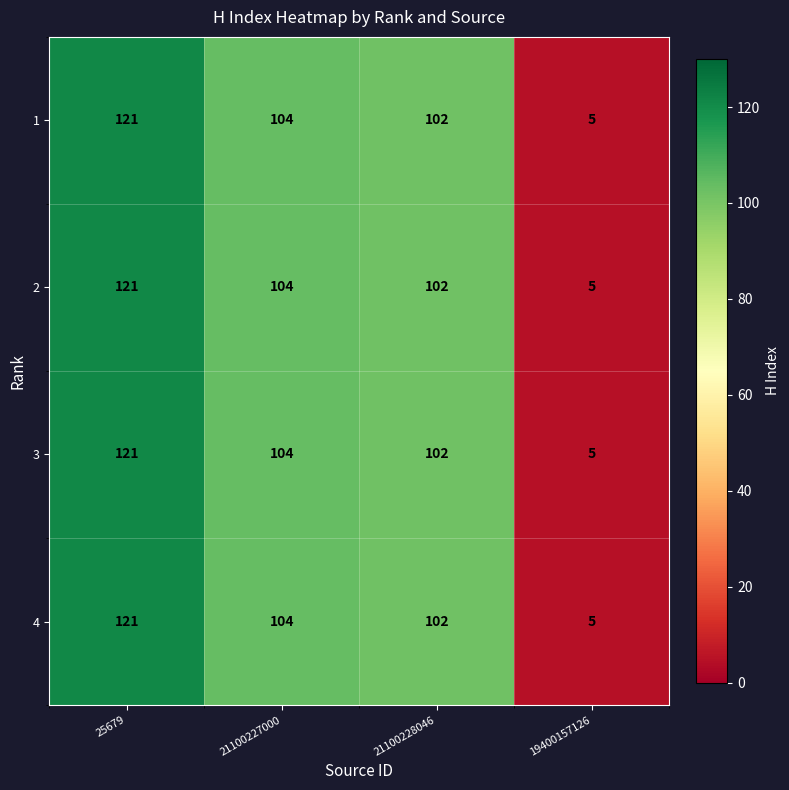

What is the average value of the 1 series?

83